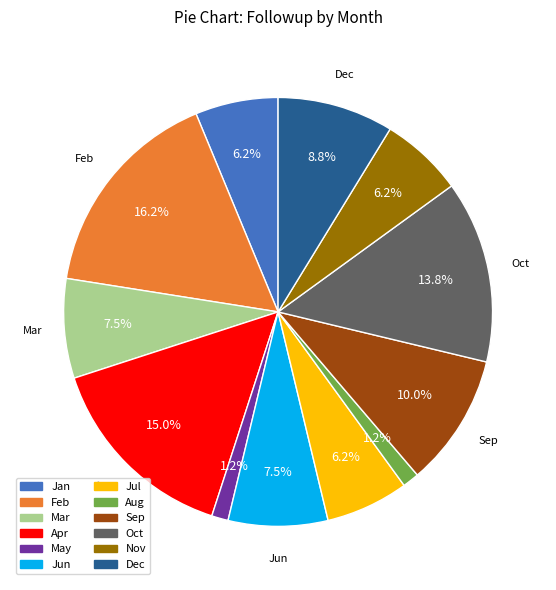

Approximately how many times larger is the value at Oct compared to Jul?

2.2